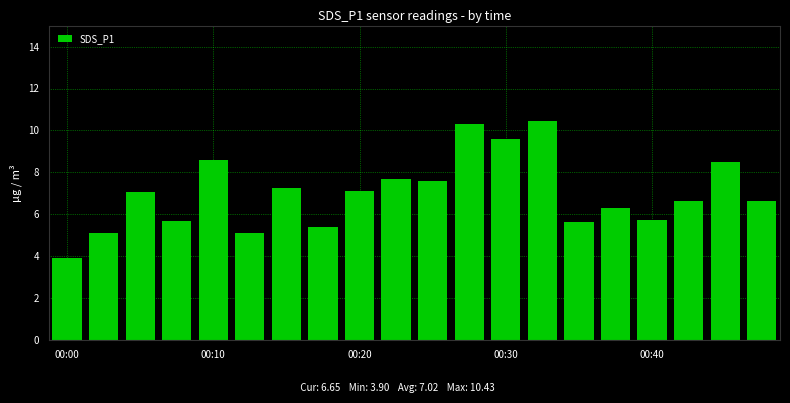

What is the value of the 4th bar from the left?

5.7